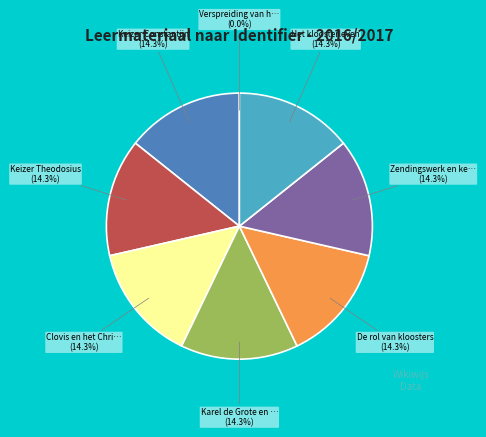

Does any single category account for the majority?

No